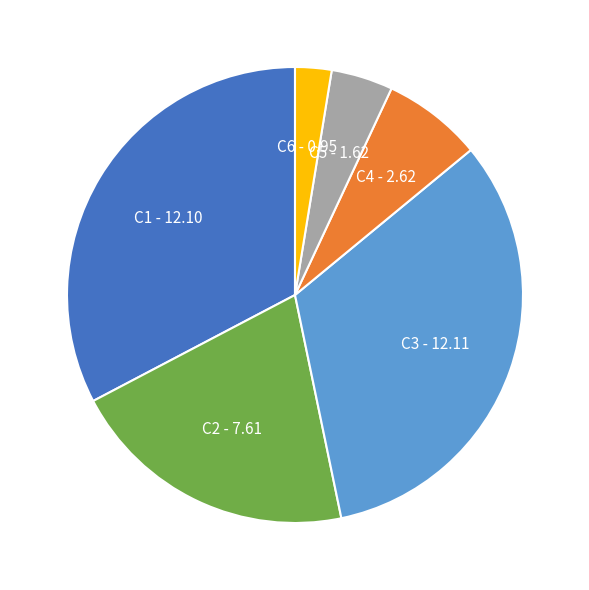

Is there a majority slice in this chart?

No